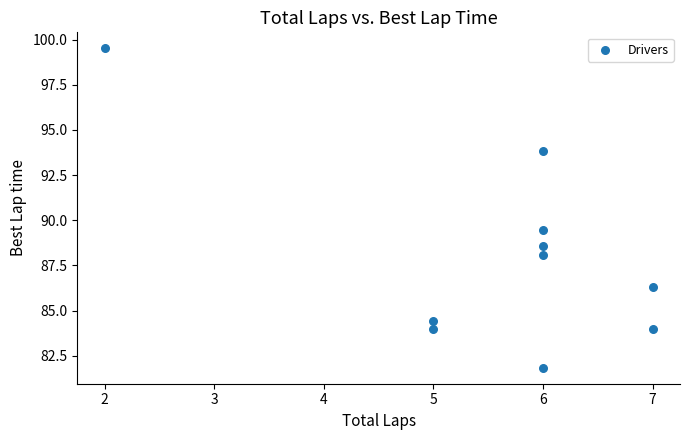

What Y value in the scatter plot is closest to 90?

89.5